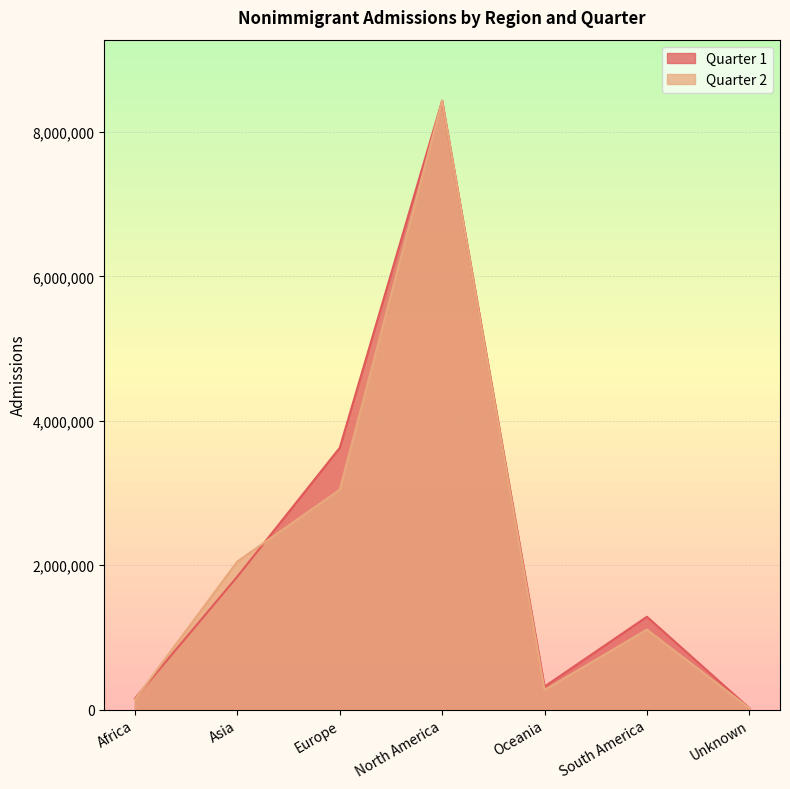

How many times do Quarter 2 and Quarter 1 cross each other?

4